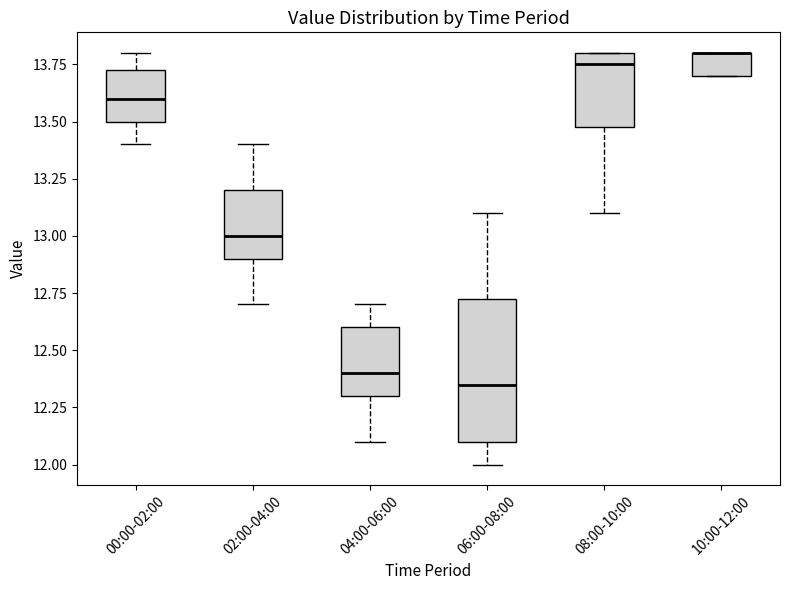

Where does the lower whisker of the box for 08:00-10:00 end on the y-axis? The values are not printed on the chart, so give them approximately, as read against the axis.

13.10